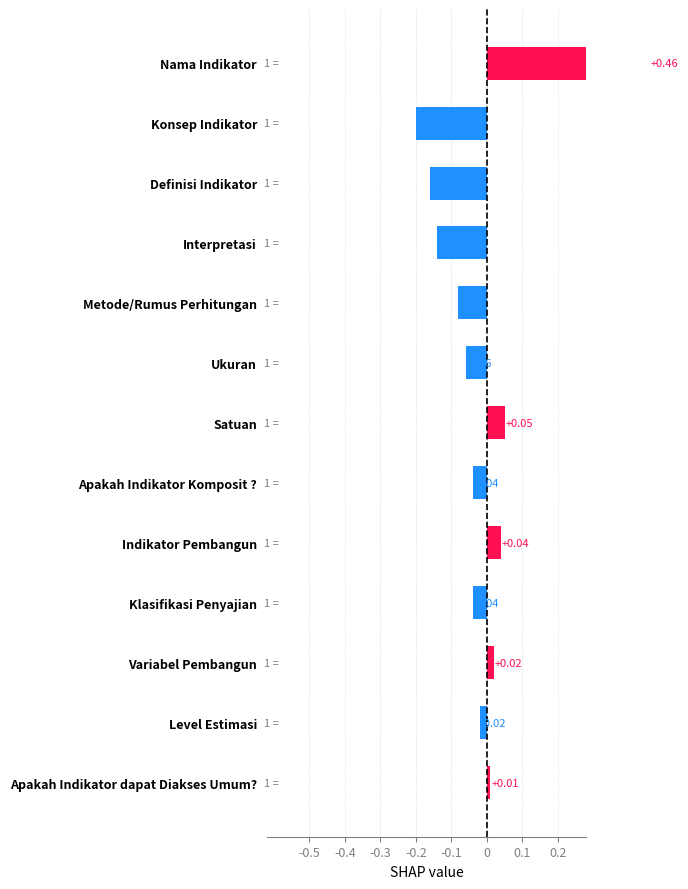

What is the minimum value shown in the chart?

-0.2